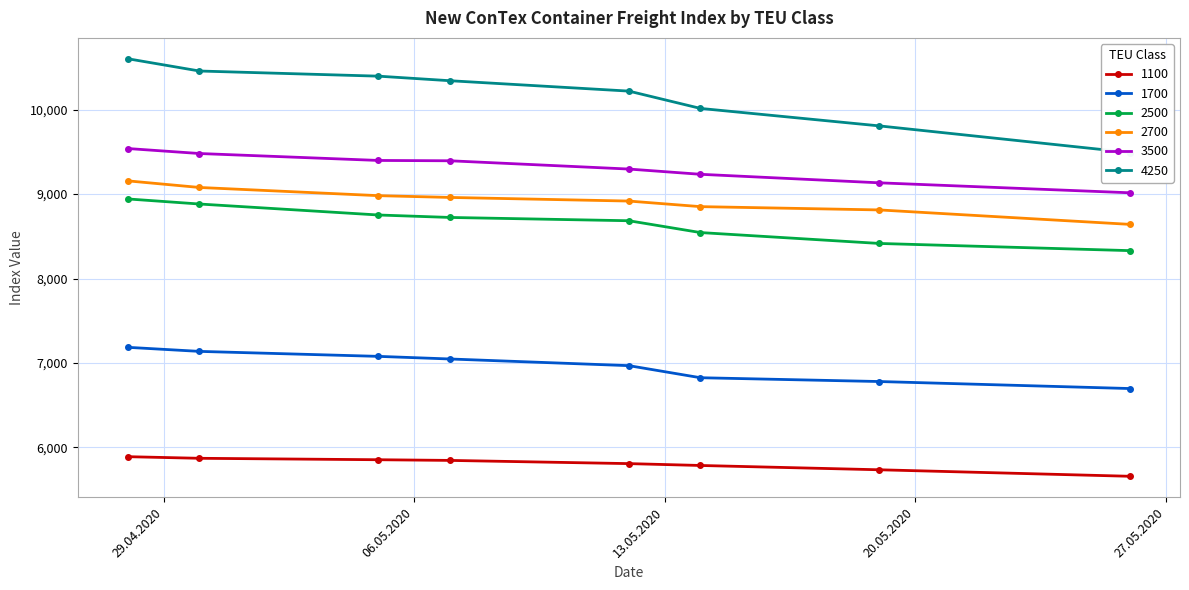

What is the difference between the second highest and second lowest values in the 2700 series?

266